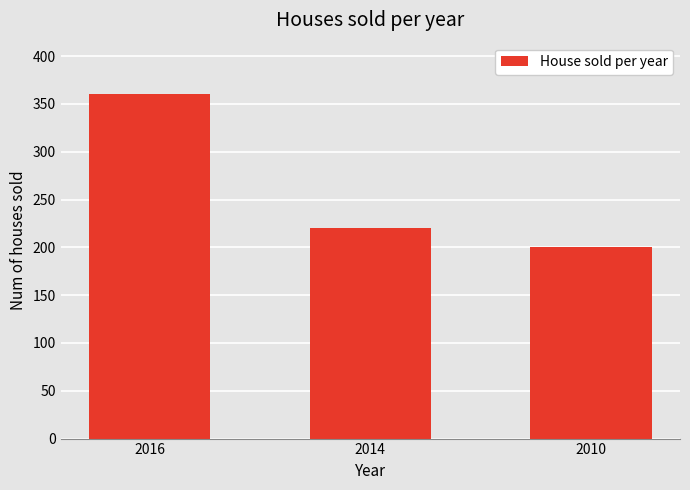

Which category has the highest value across all series?

2016